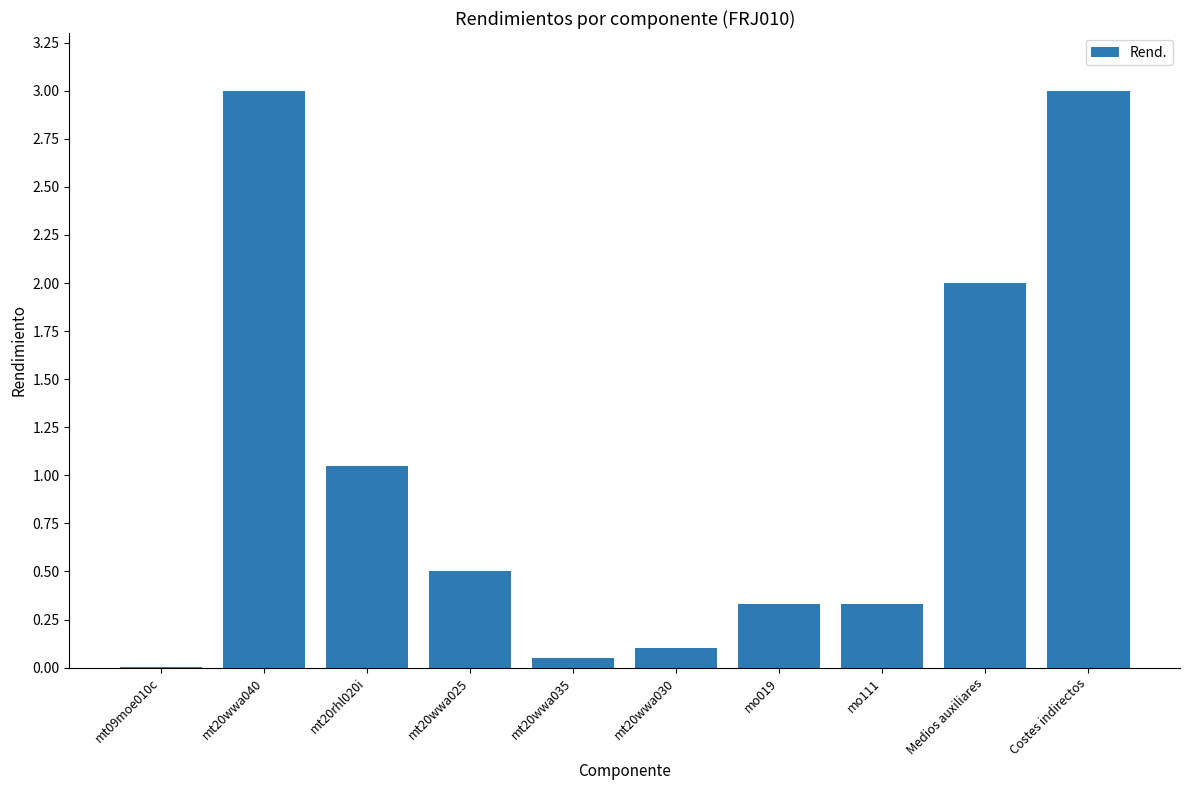

What is the sum of the values at mt20wwa030 and Medios auxiliares?

2.1